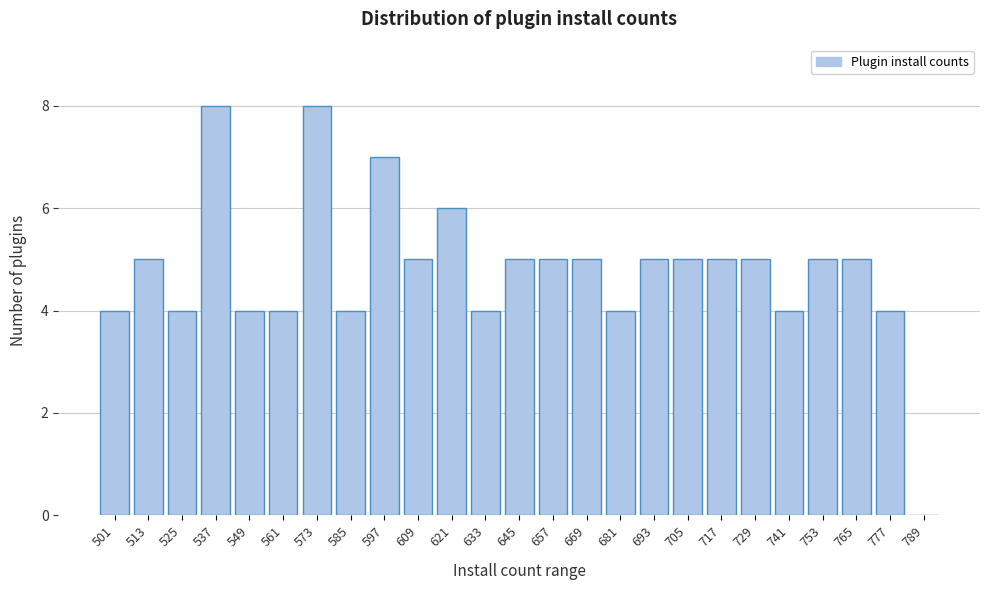

Reading right to left, what are all the values shown in this chart?

789=0	777=4	765=5	753=5	741=4	729=5	717=5	705=5	693=5	681=4	669=5	657=5	645=5	633=4	621=6	609=5	597=7	585=4	573=8	561=4	549=4	537=8	525=4	513=5	501=4